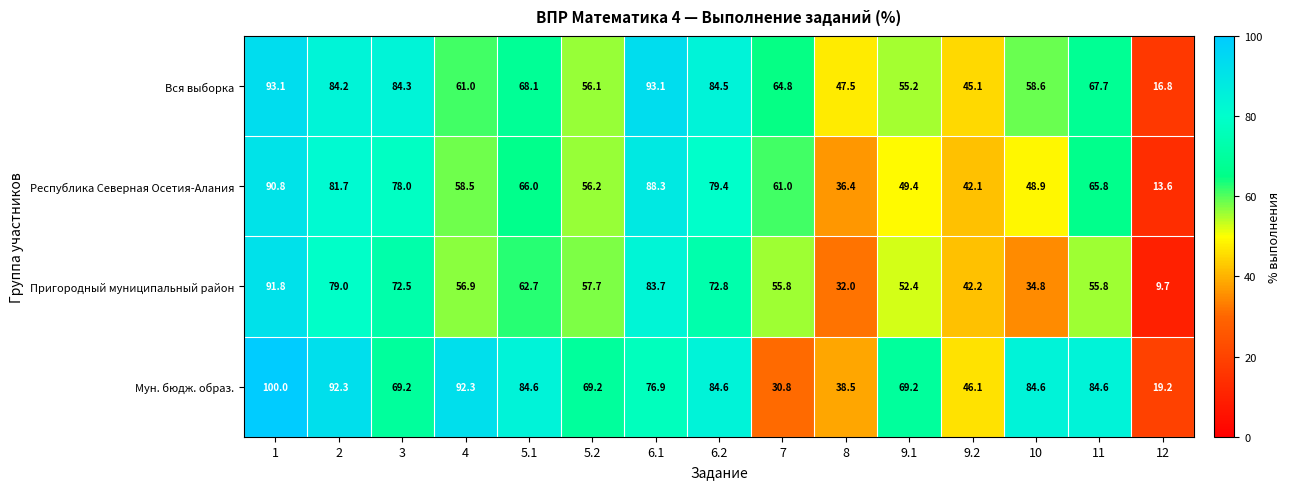

How many data points in Пригородный муниципальный район are less than 56?

7